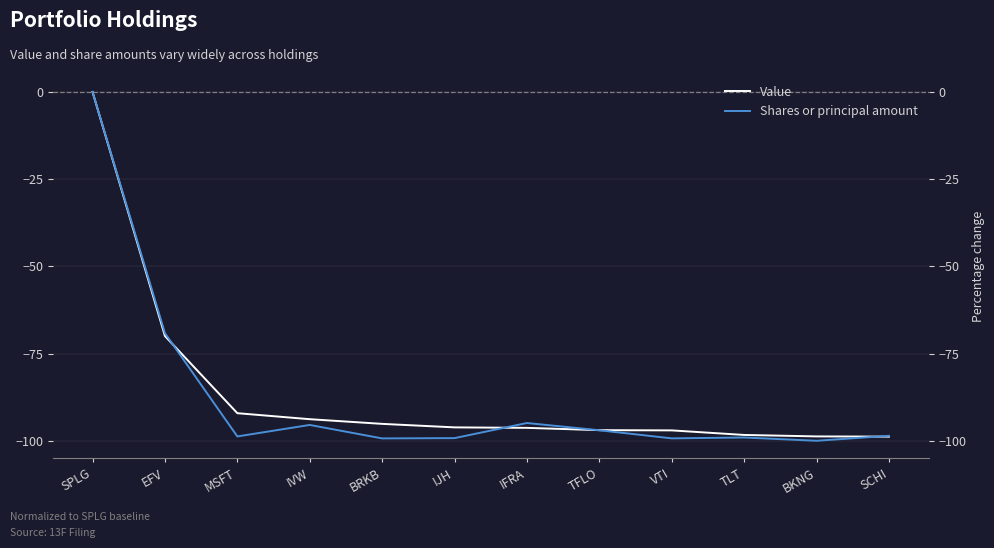

What is the approximate value of Shares or principal amount at EFV?

-69.1